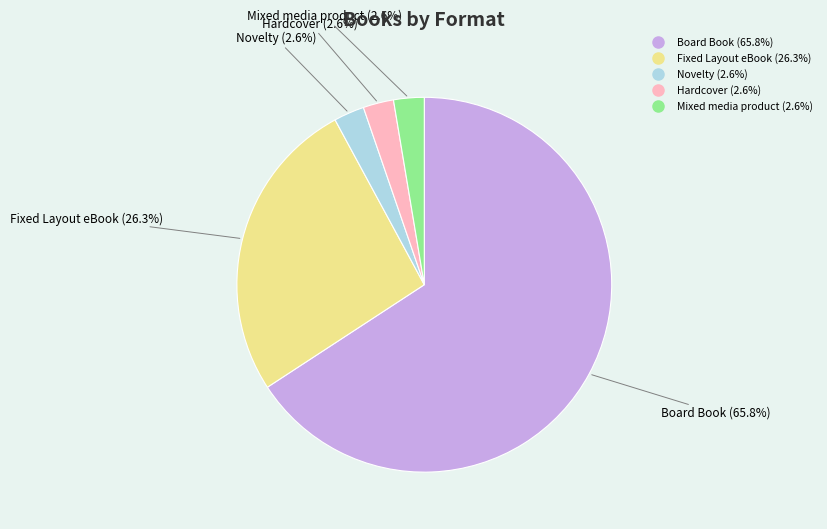

To the nearest percent, what is the average slice percentage?

20%